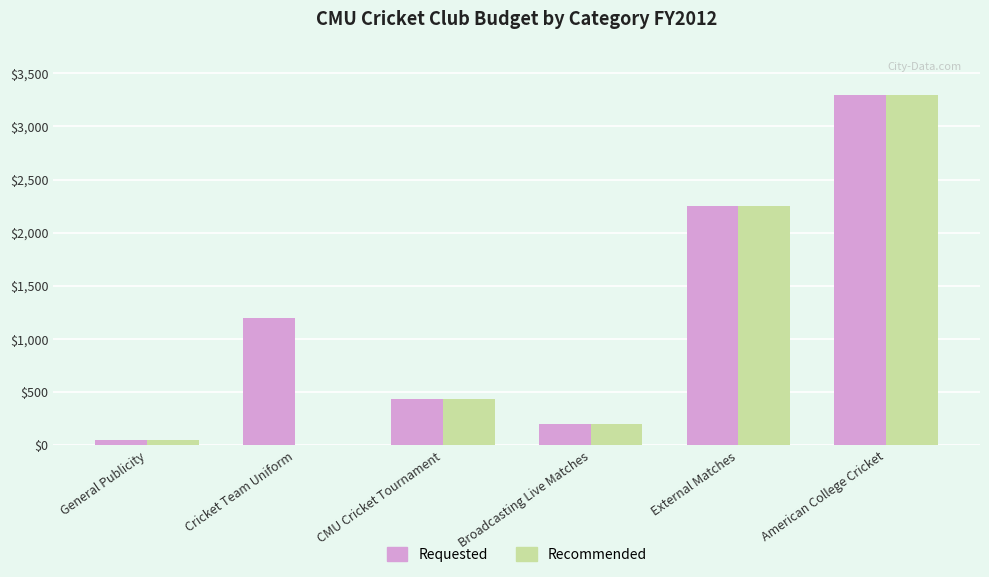

What is the sum of all Requested values?

7438